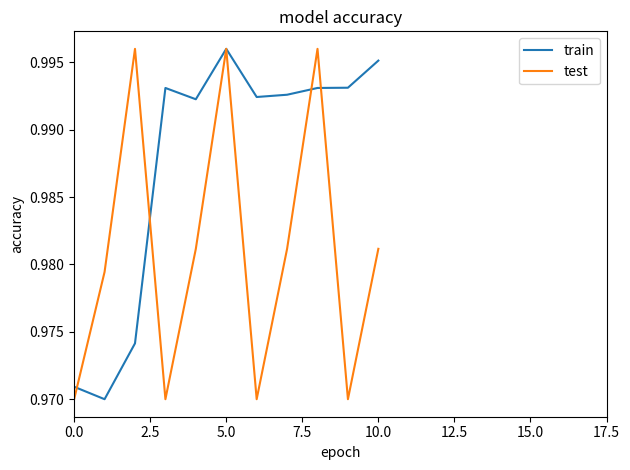

Rank the series by their average value, from lowest to highest.

test, train